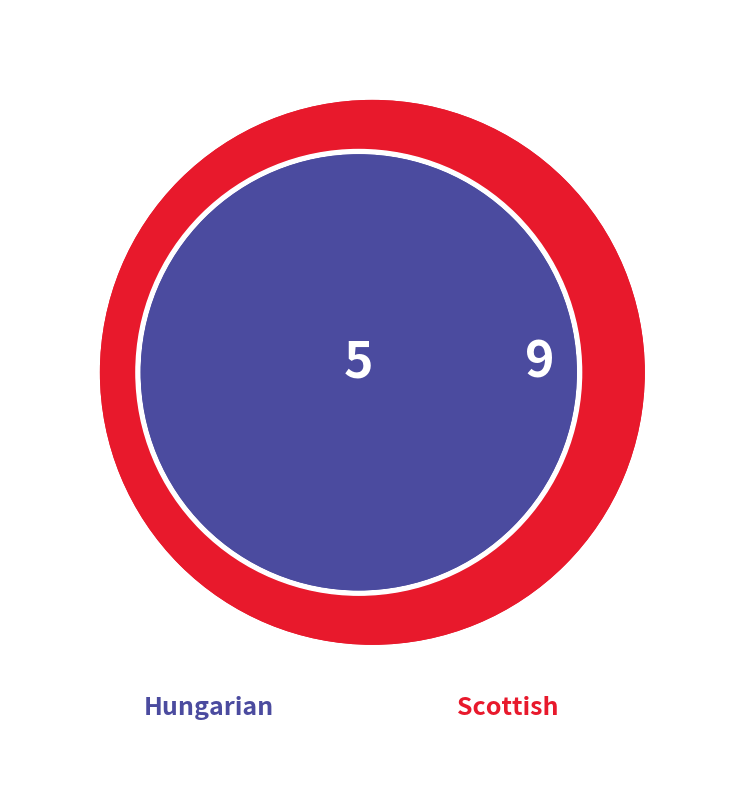

Combined, what portion of the pie is Hungarian and Scottish?

100.0%